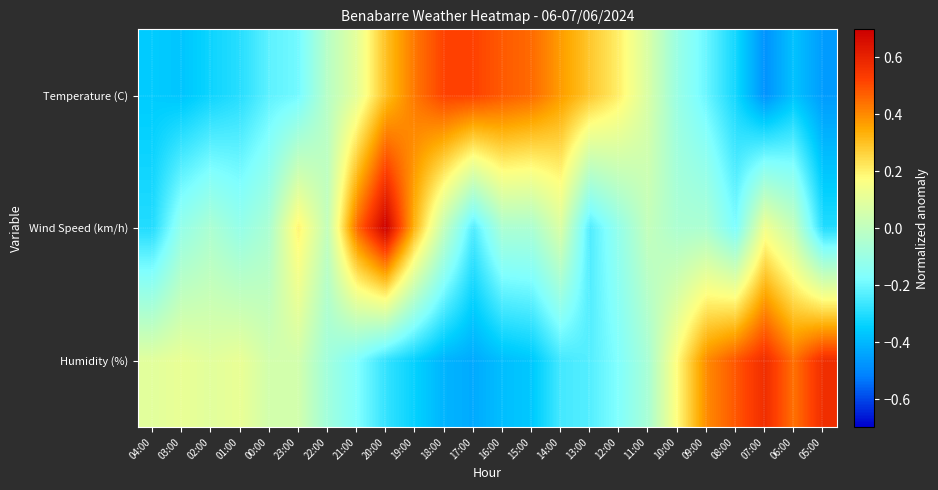

At which category is the sum across all series the highest?

20:00